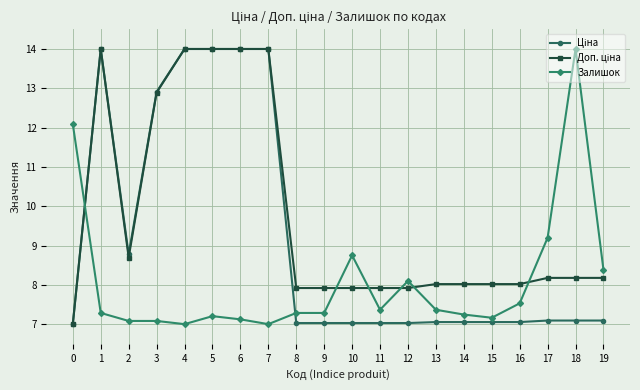

Is it true that Залишок equals 3.3 at 12?

False